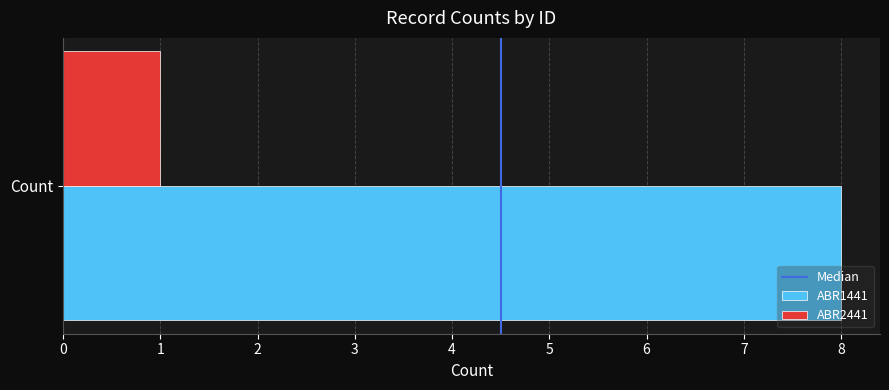

Is it true that ABR1441 equals 8 at Count?

True